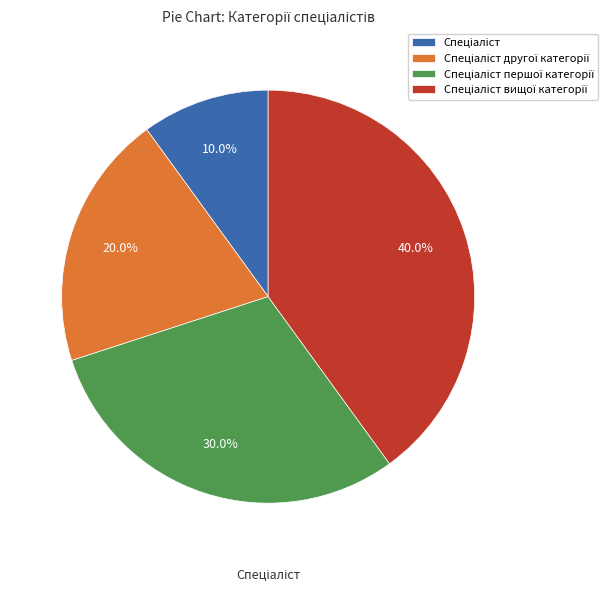

Is there a majority slice in this chart?

No